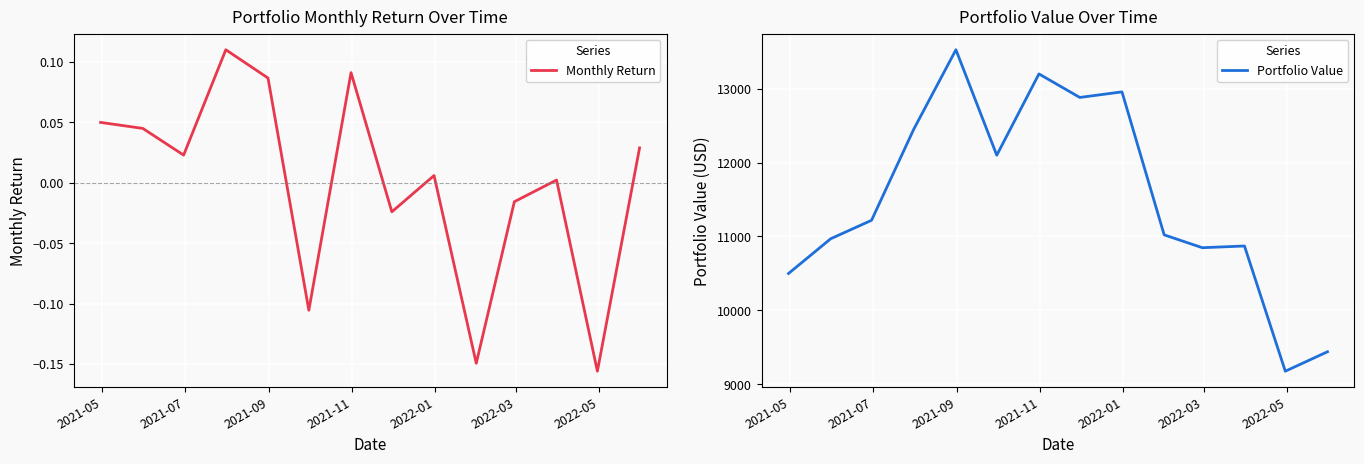

Rank the series at 2021-09 from highest to lowest value.

Portfolio Value, Monthly Return